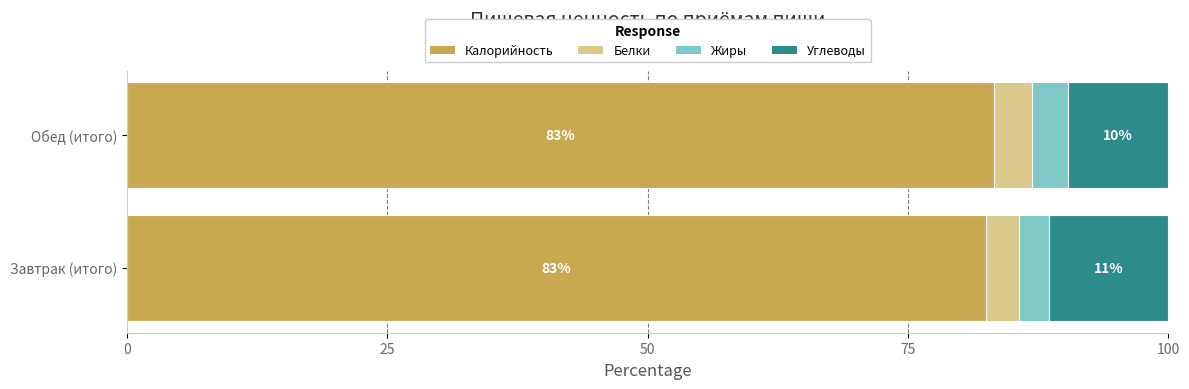

The value of Калорийность at Завтрак (итого) is 82.5. True or false?

True